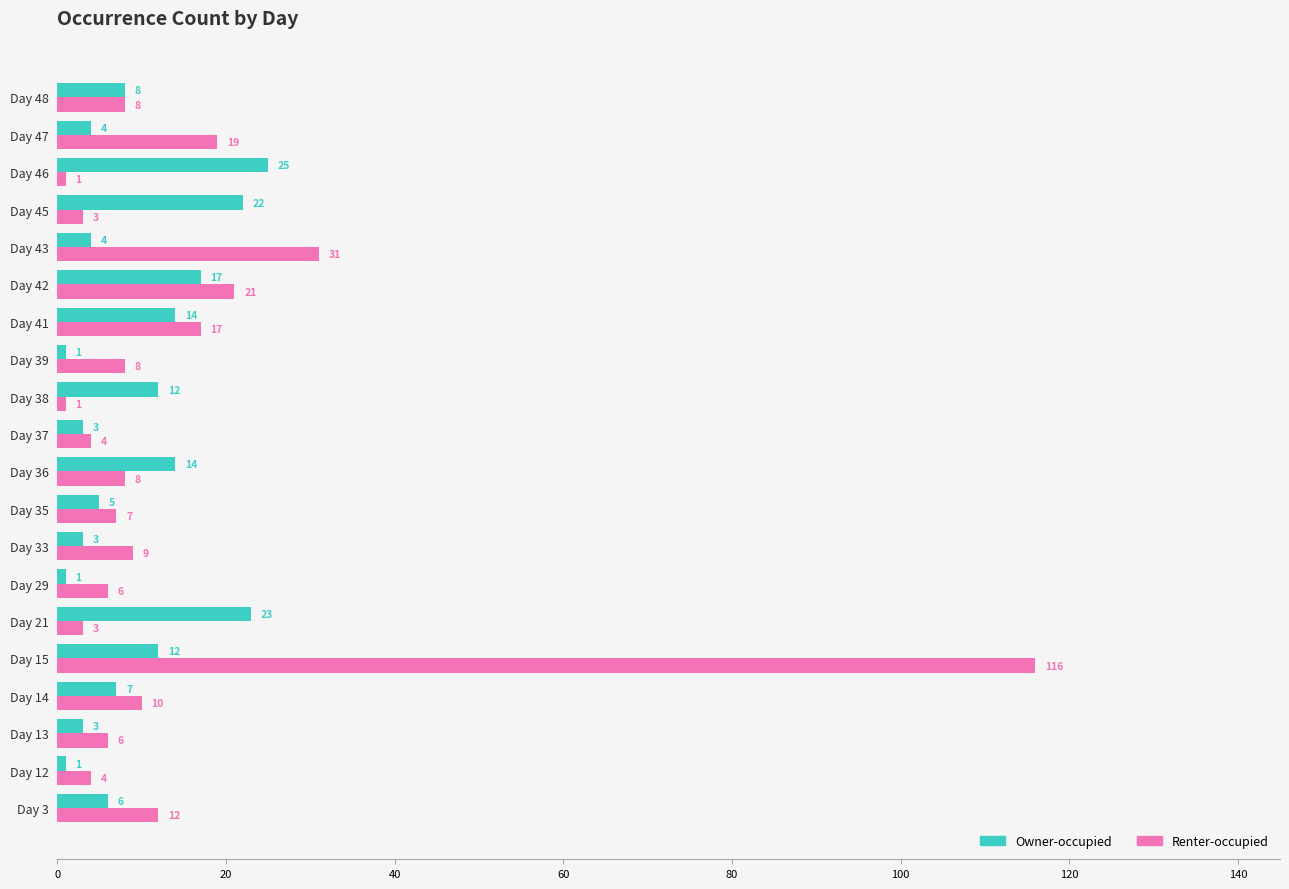

How many series are shown in this chart?

2